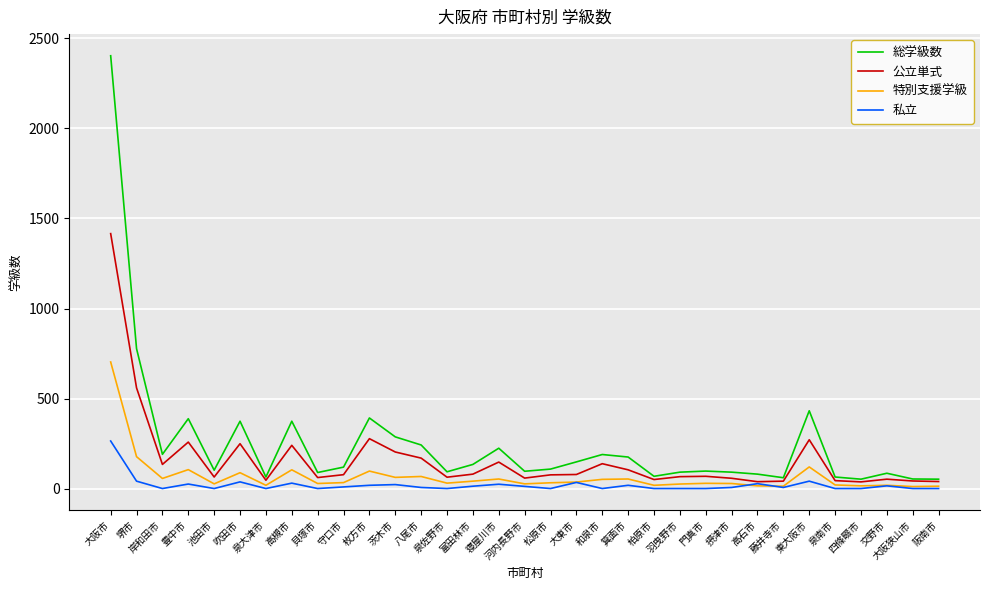

What is the total value across all series at 摂津市?

182